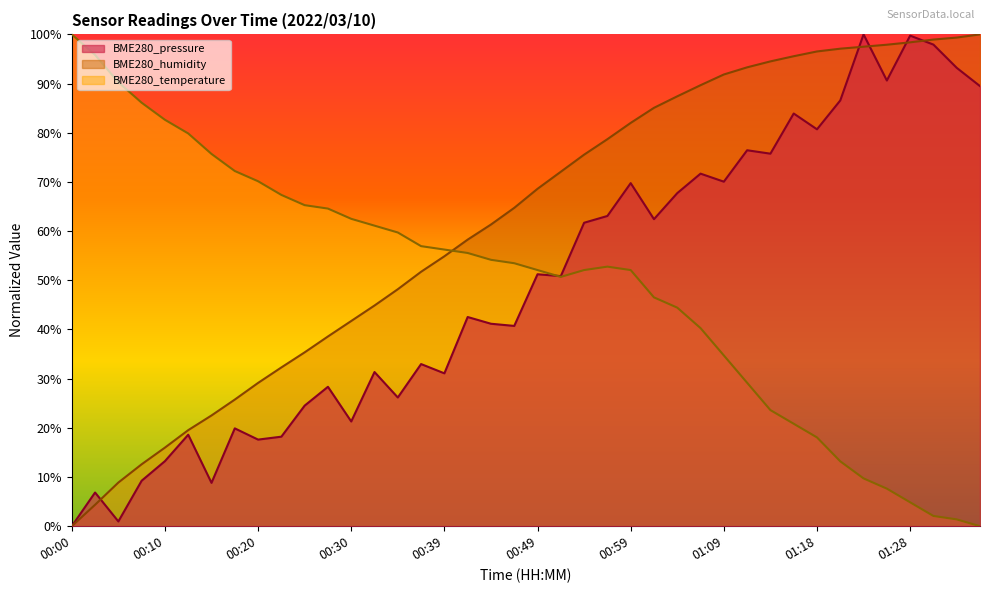

What is the difference between the maximum and minimum values in the BME280_pressure series?

100.0